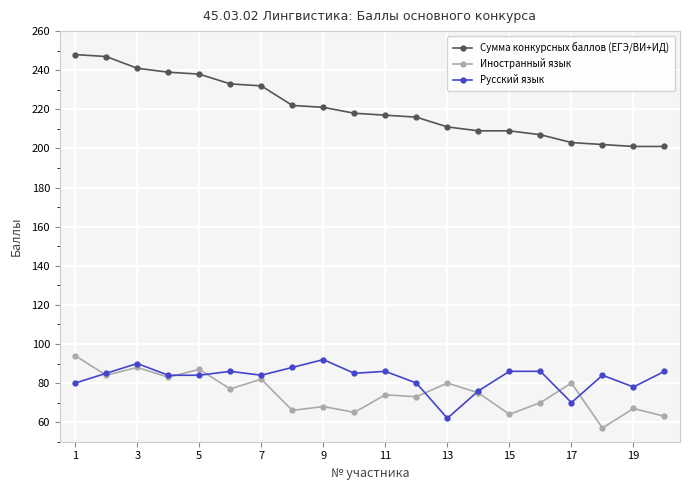

True or false: Сумма конкурсных баллов (ЕГЭ/ВИ+ИД) and Русский язык intersect in this chart.

False